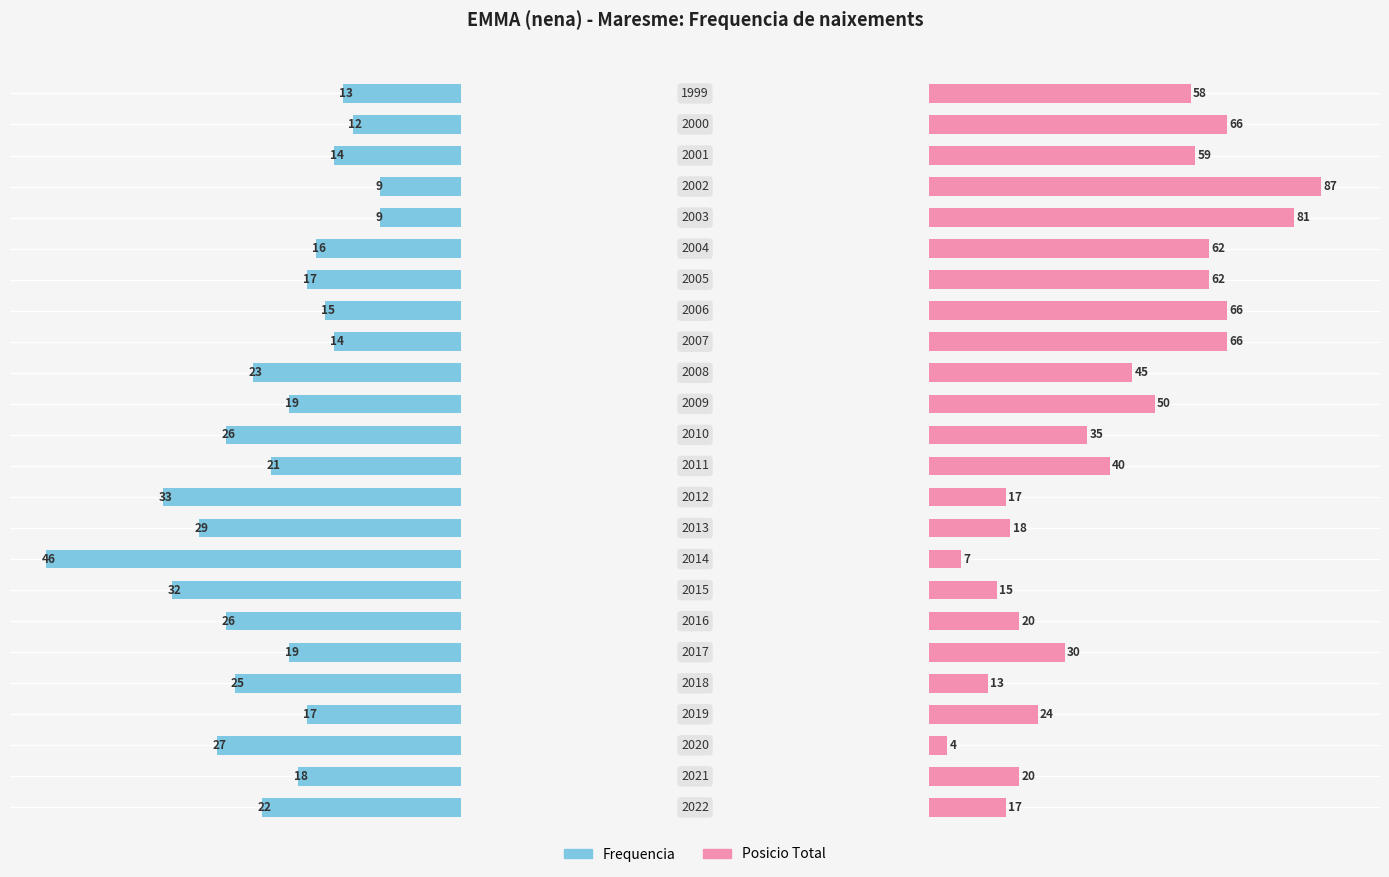

What is the minimum value shown in the chart?

4